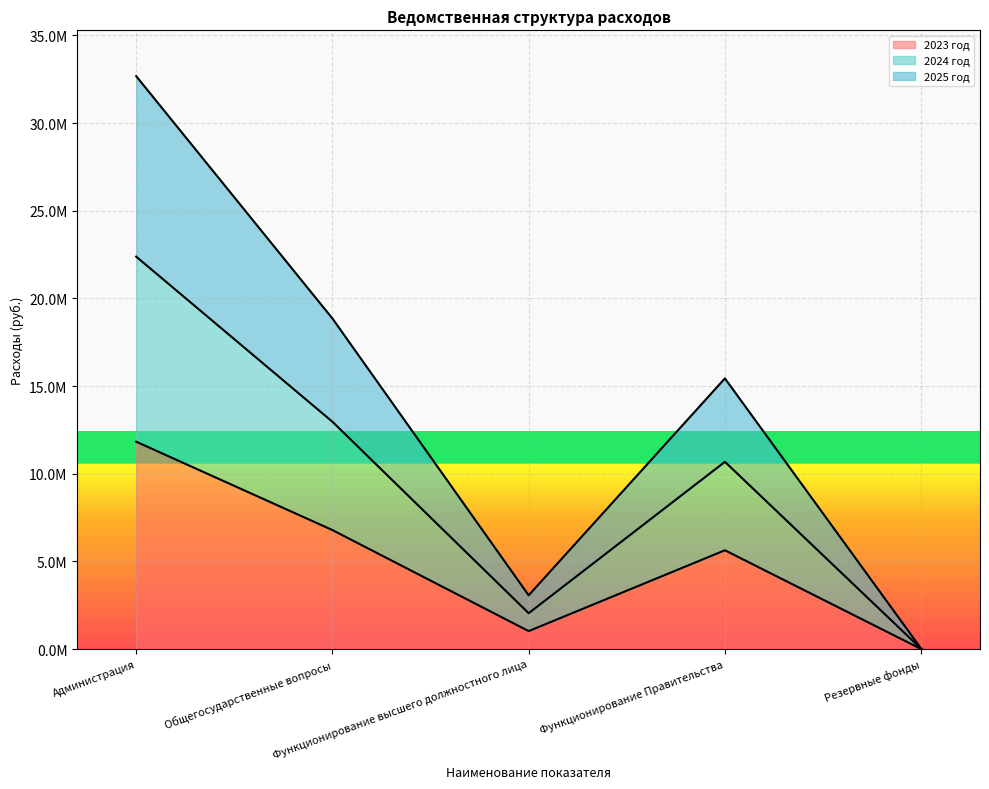

Count the number of categories in the chart.

5